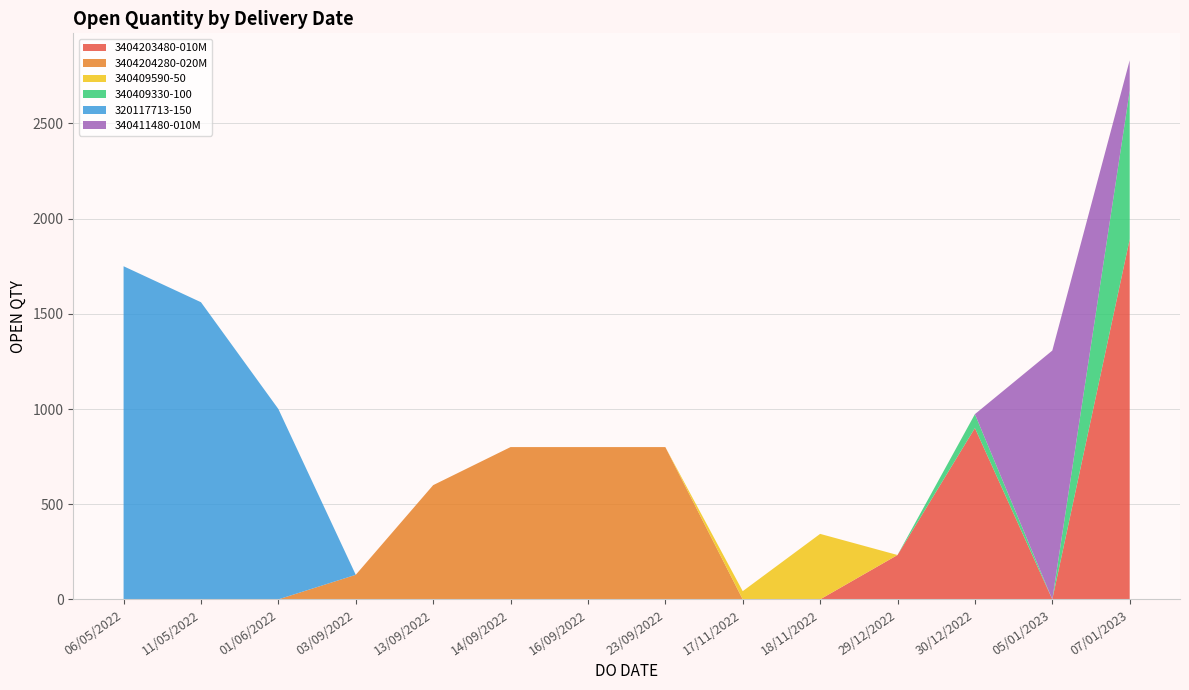

The 3404203480-010M series shows 864 at 23/09/2022. True or false?

False